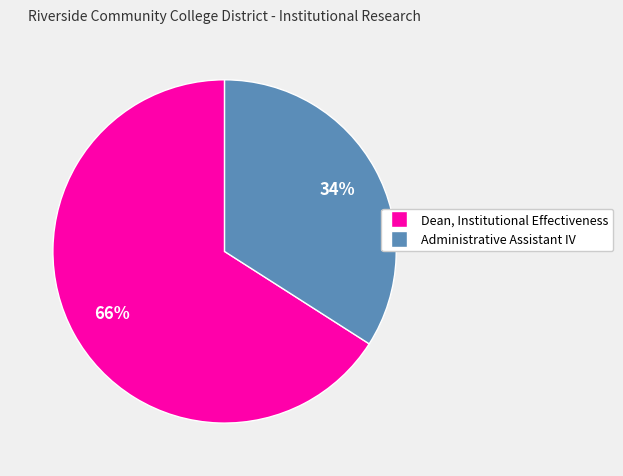

Combined, do Dean, Institutional Effectiveness and Administrative Assistant IV account for over 50%?

Yes